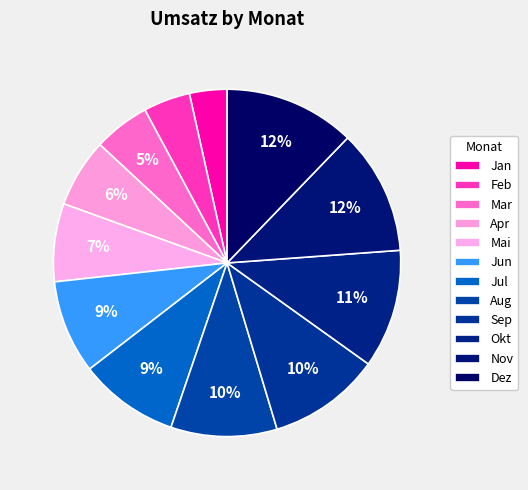

Combined, do Feb and Mai account for over 50%?

No